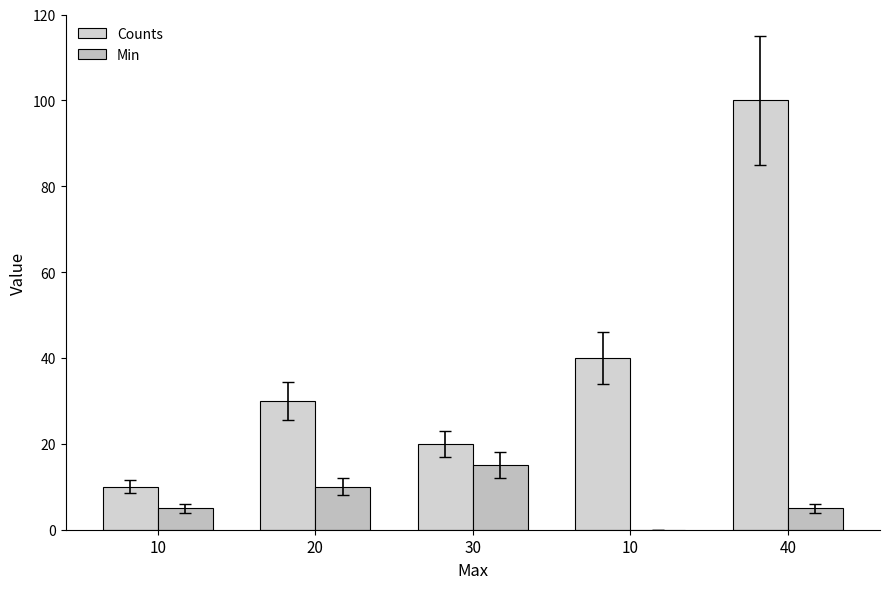

What is the difference between the maximum and second lowest values in the Min series?

10